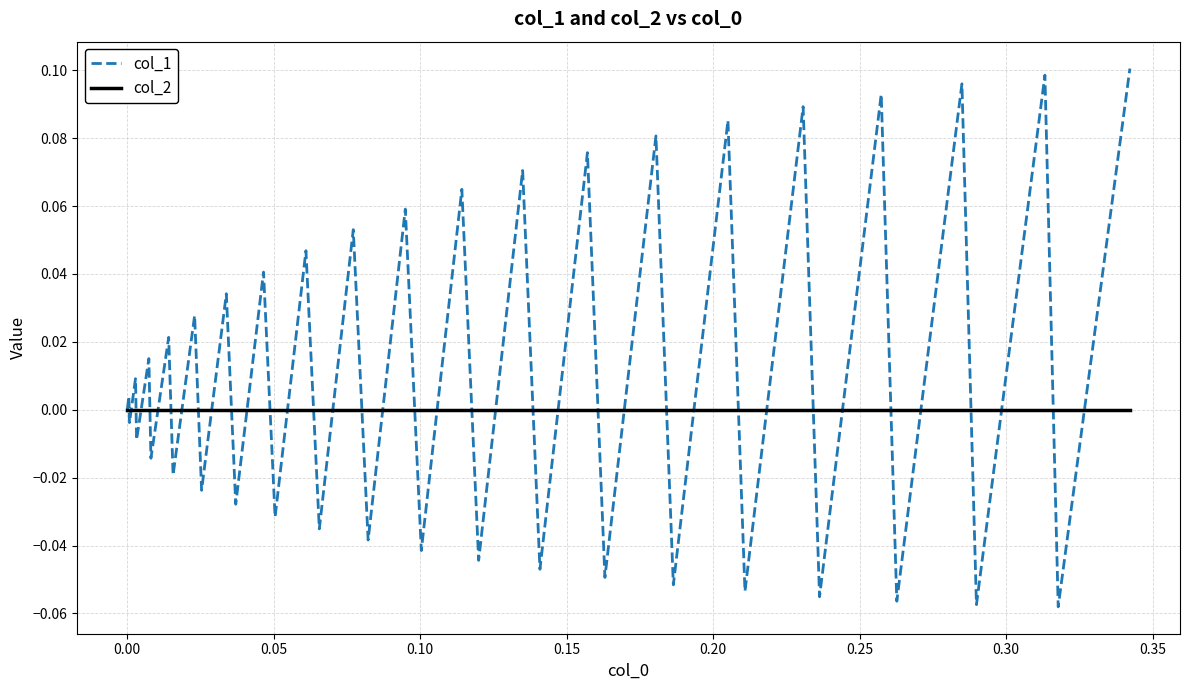

Which series has the largest range (max minus min)?

col_1